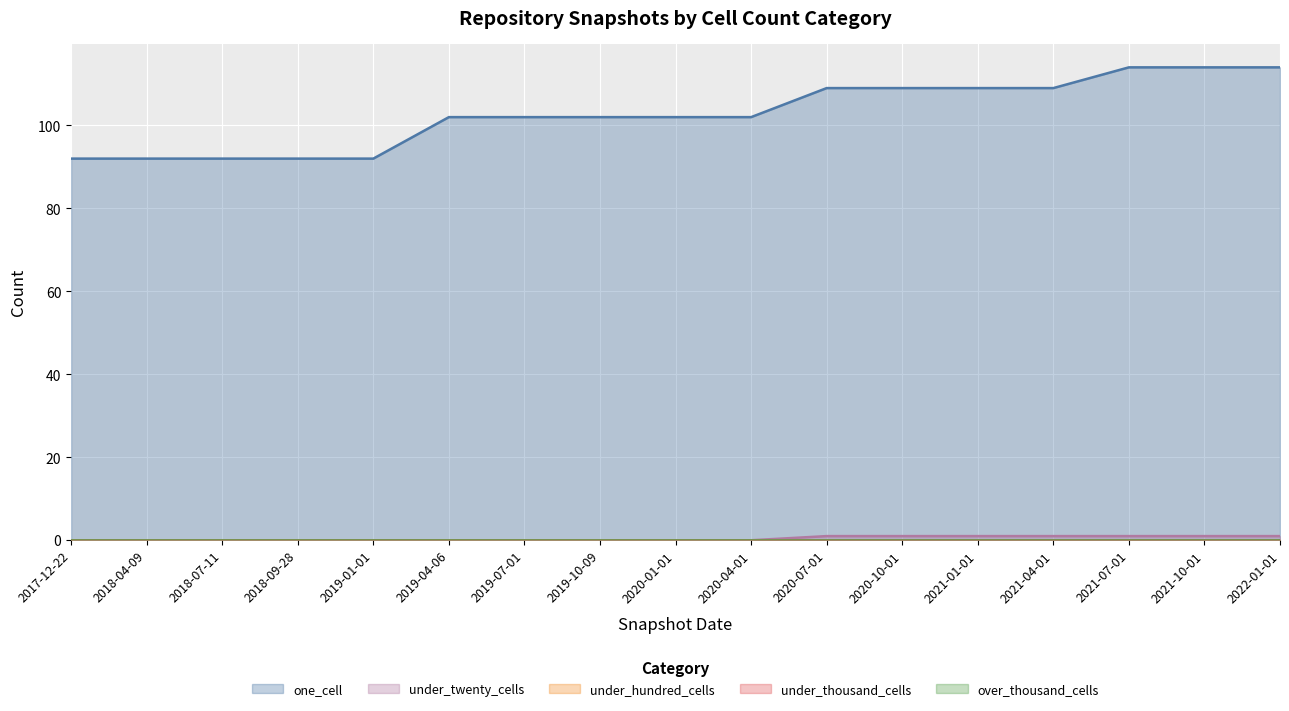

True or false: over_thousand_cells and one_cell intersect in this chart.

False